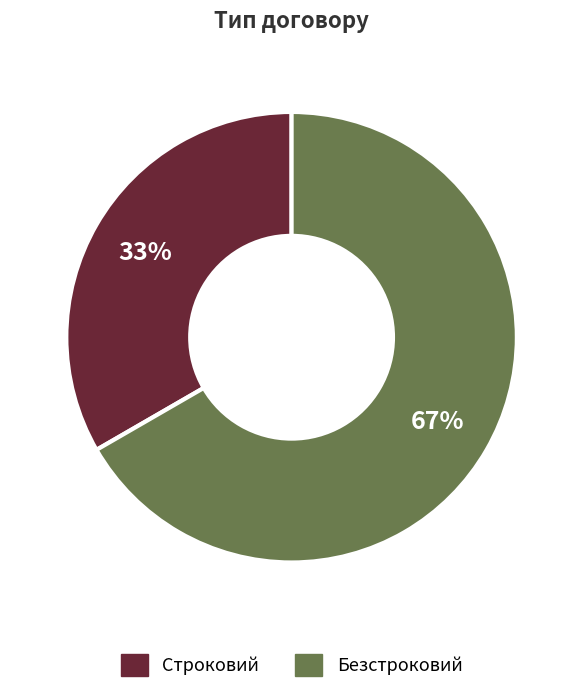

Is it true that Строковий is 28% of the pie?

False